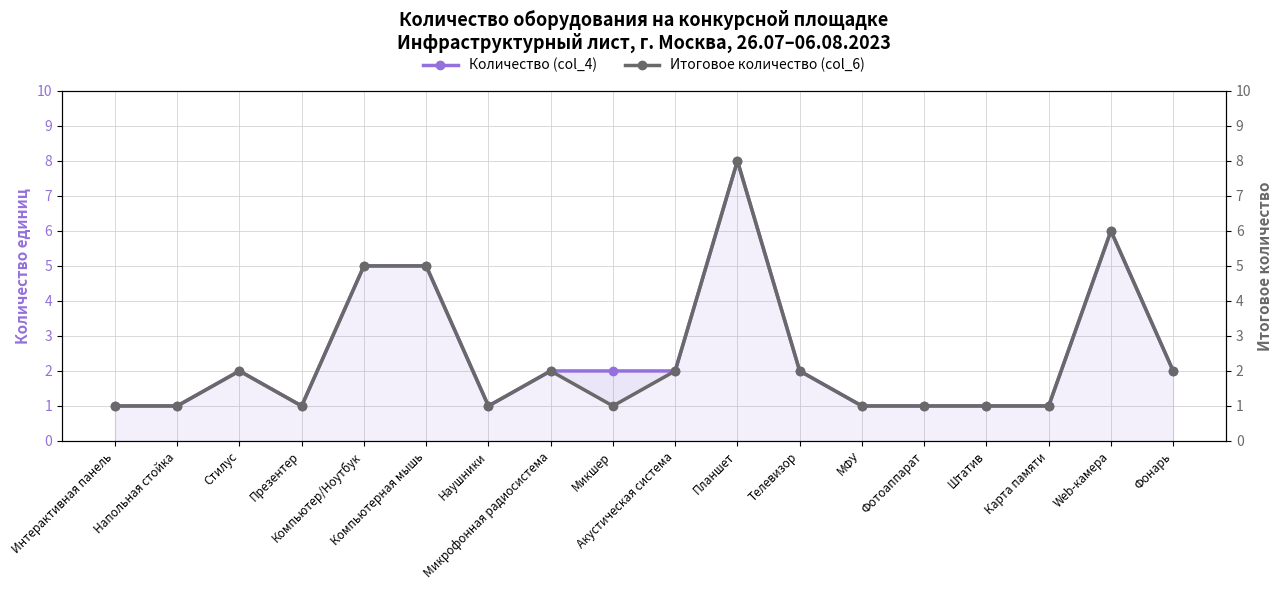

True or false: Итоговое количество (col_6) and Количество (col_4) intersect in this chart.

False